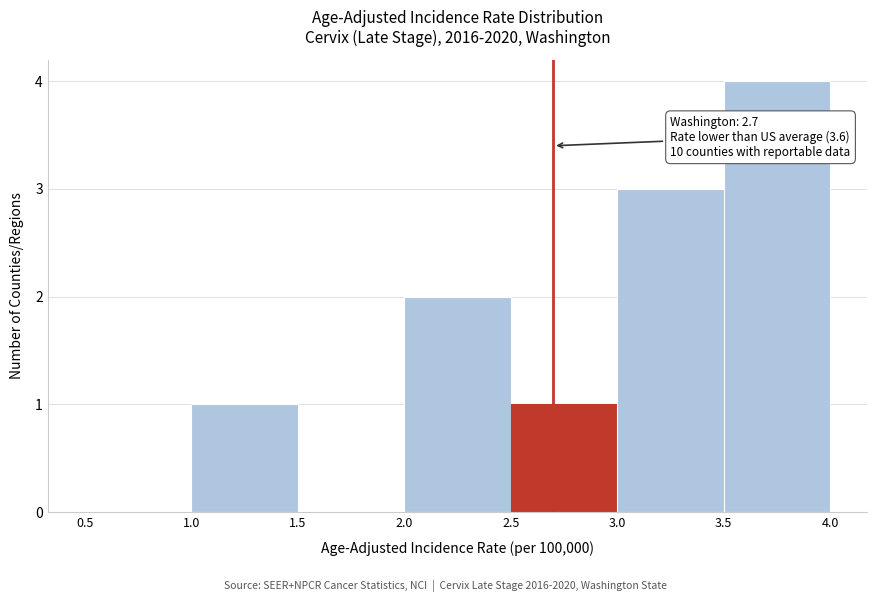

Over which range of the x-axis is the bar tallest?

3.5 to 4.0